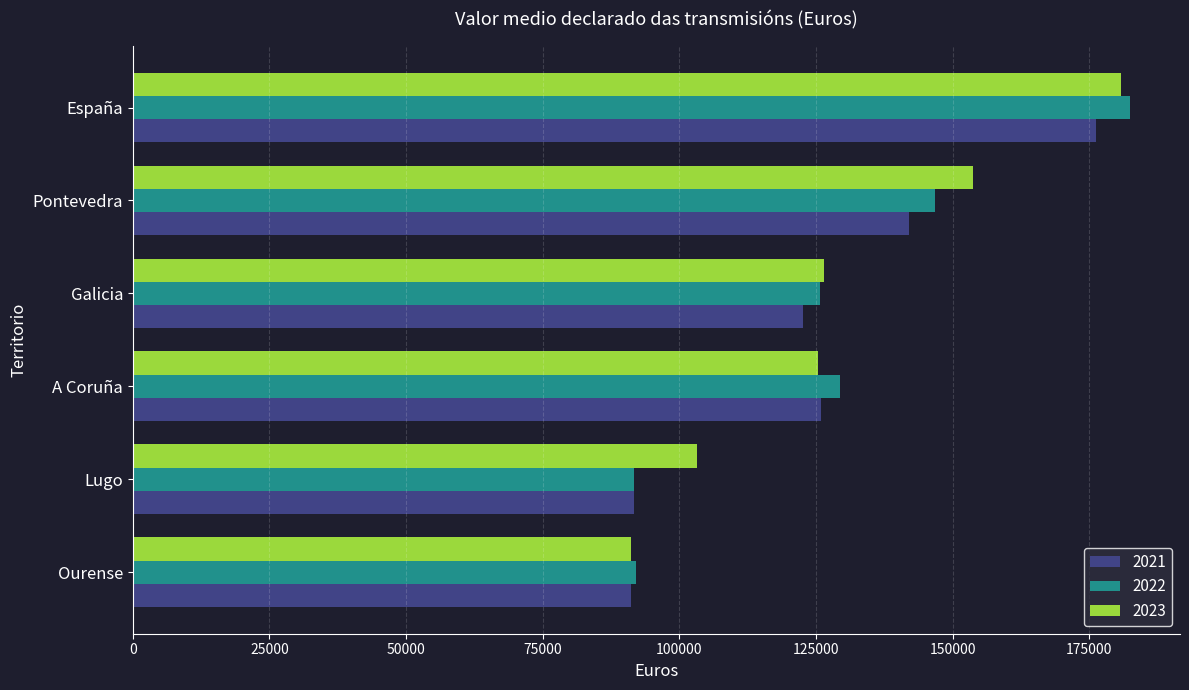

Where is 2022 nearest to the value 137123?

A Coruña